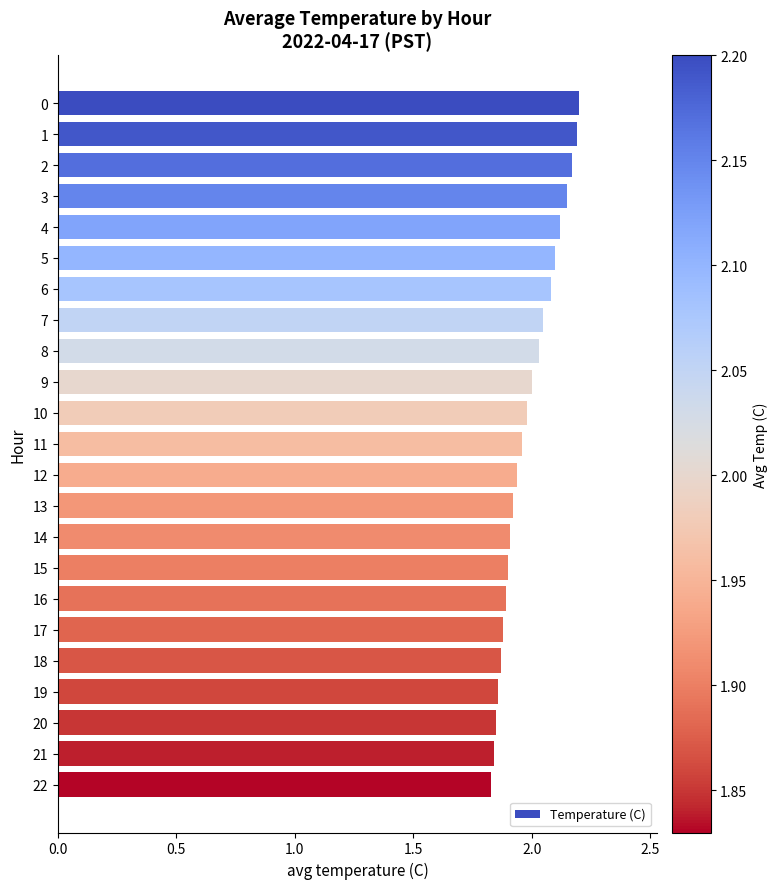

The value at 16 is 0.7. True or false?

False